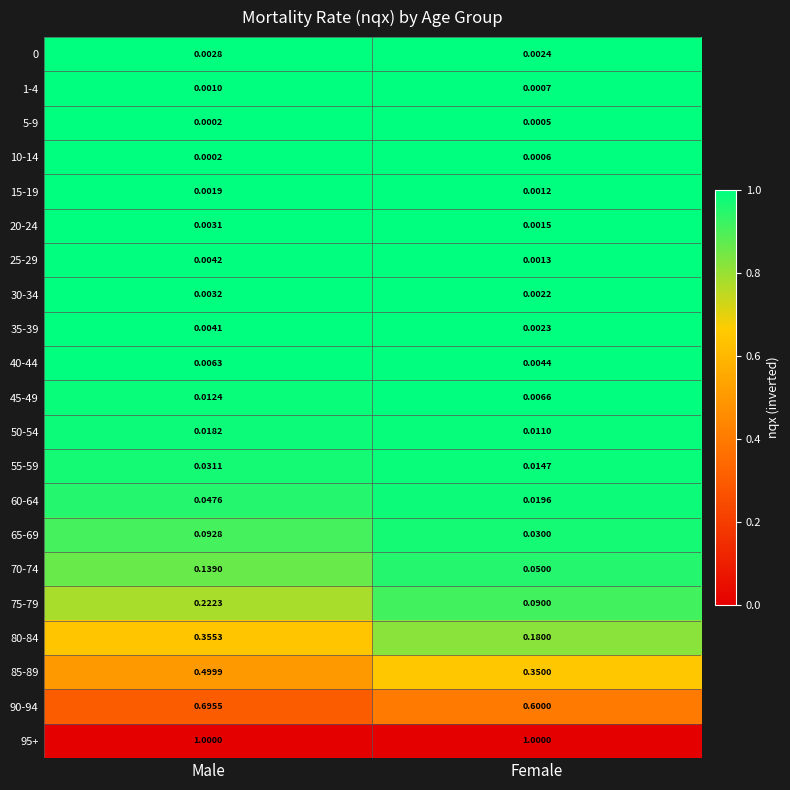

At how many categories does at least one series exceed 0?

2